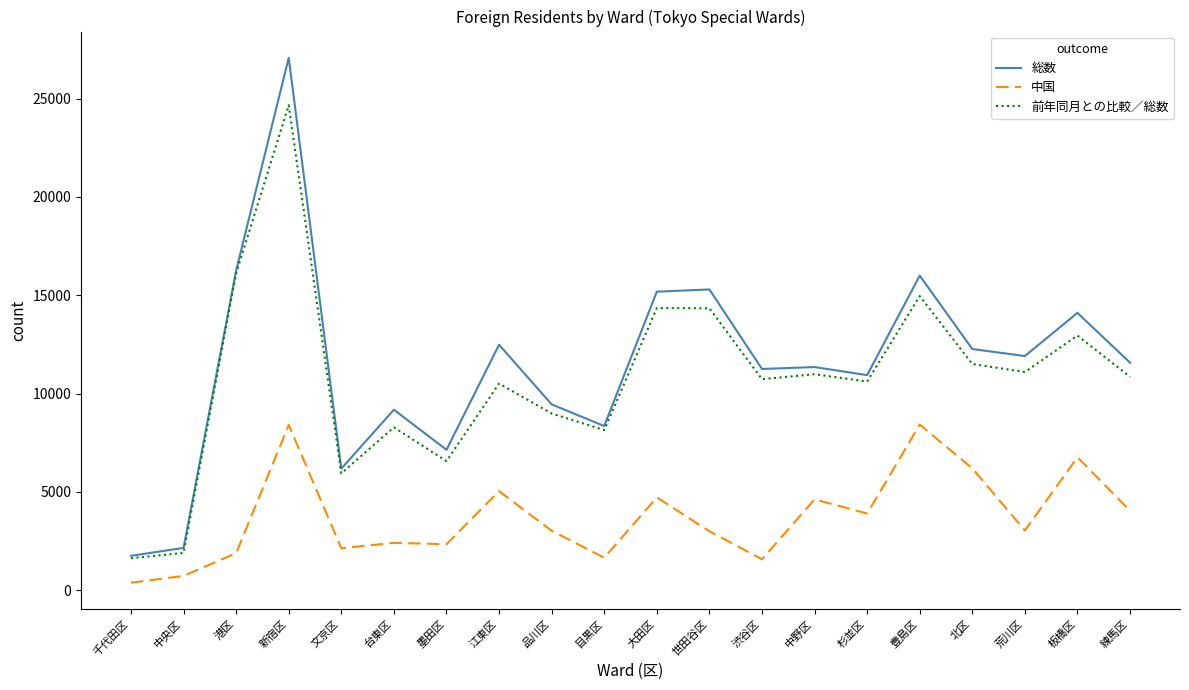

True or false: 中国 and 総数 intersect in this chart.

False